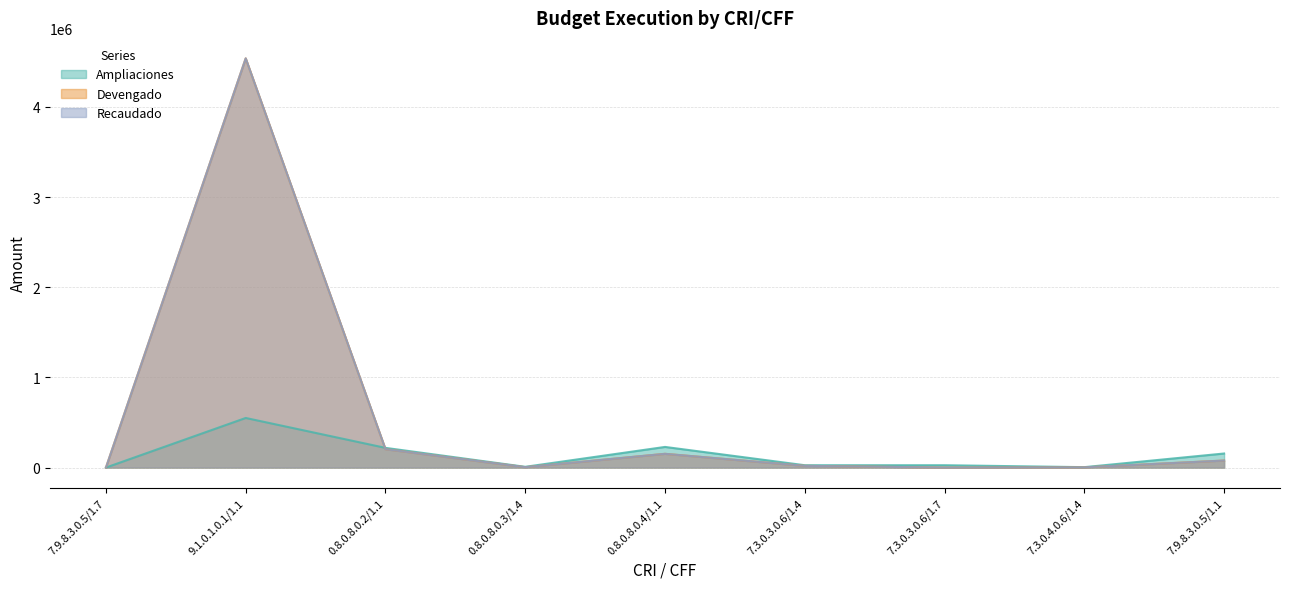

How many values in the Devengado series exceed 19050?

4